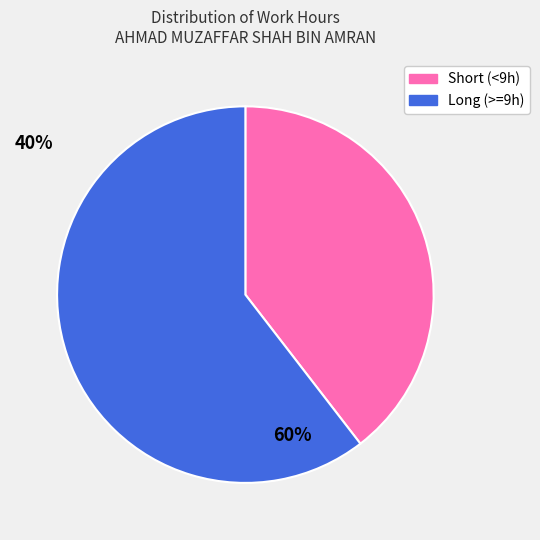

Does Short (<9h) account for over 50% of the chart?

No